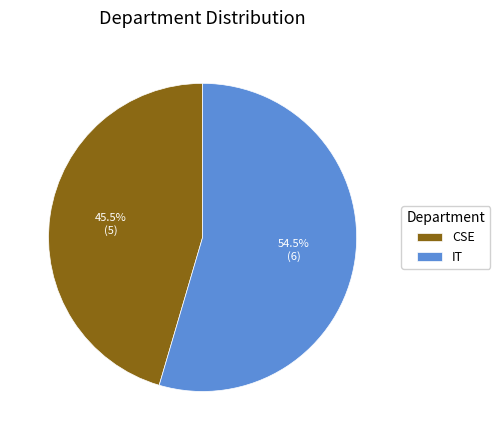

Is it true that CSE is 57% of the pie?

False